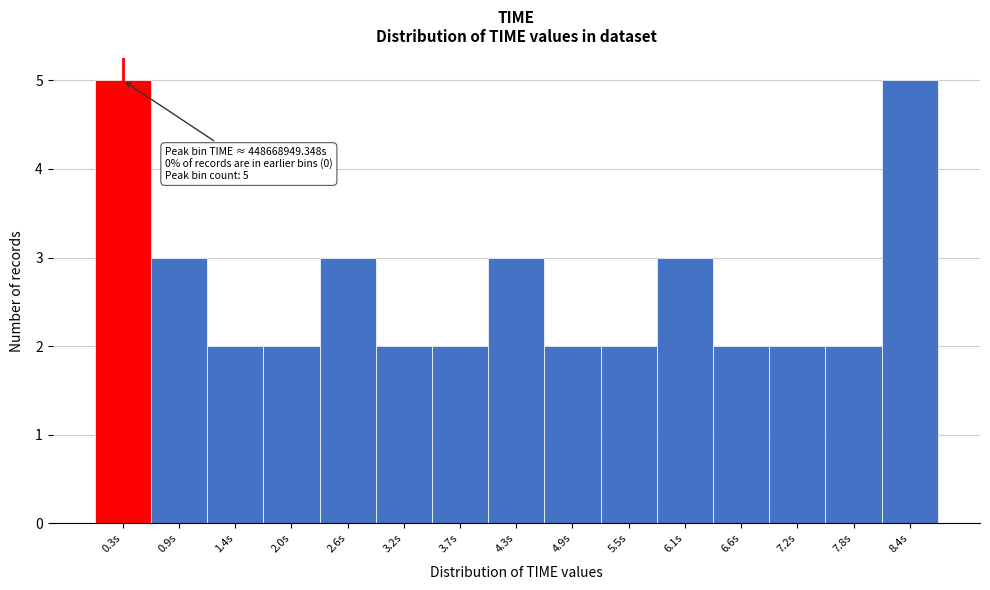

Reading right to left, transcribe all the data shown in this chart.

8.4s=5	7.8s=2	7.2s=2	6.6s=2	6.1s=3	5.5s=2	4.9s=2	4.3s=3	3.7s=2	3.2s=2	2.6s=3	2.0s=2	1.4s=2	0.9s=3	0.3s=5